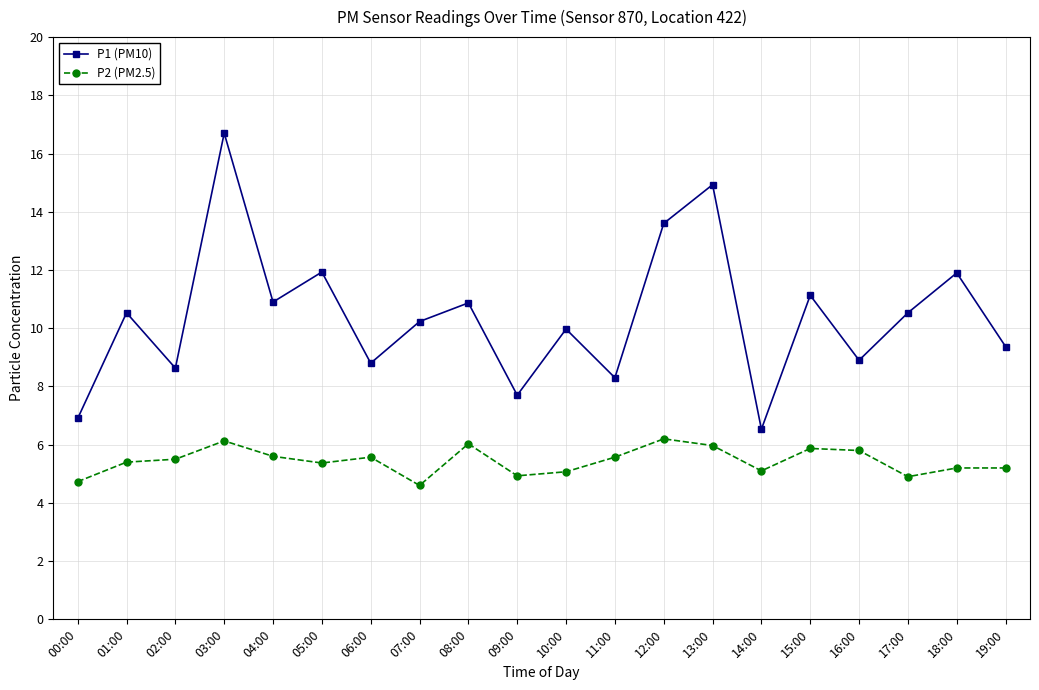

The P2 (PM2.5) series shows 4.7 at 00:00. True or false?

True